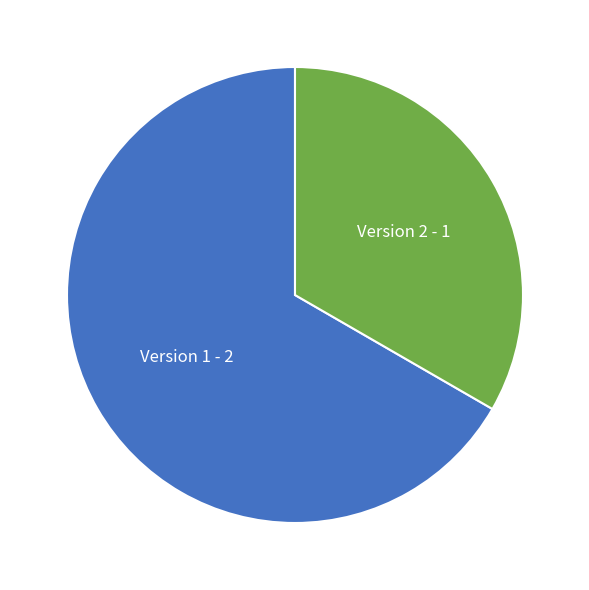

Which category has the smallest portion of the pie?

Version 2